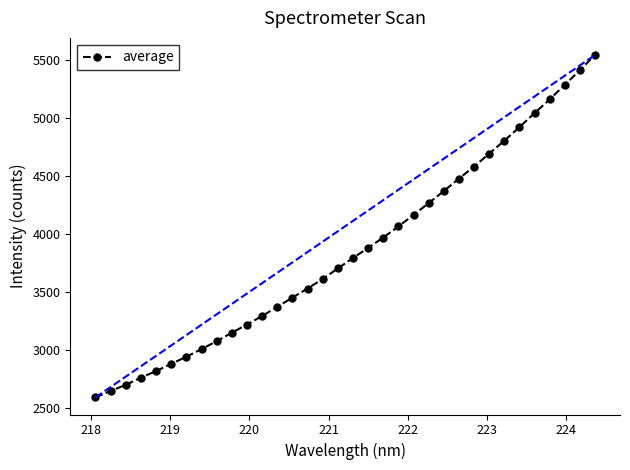

What is the average value?

3855.6